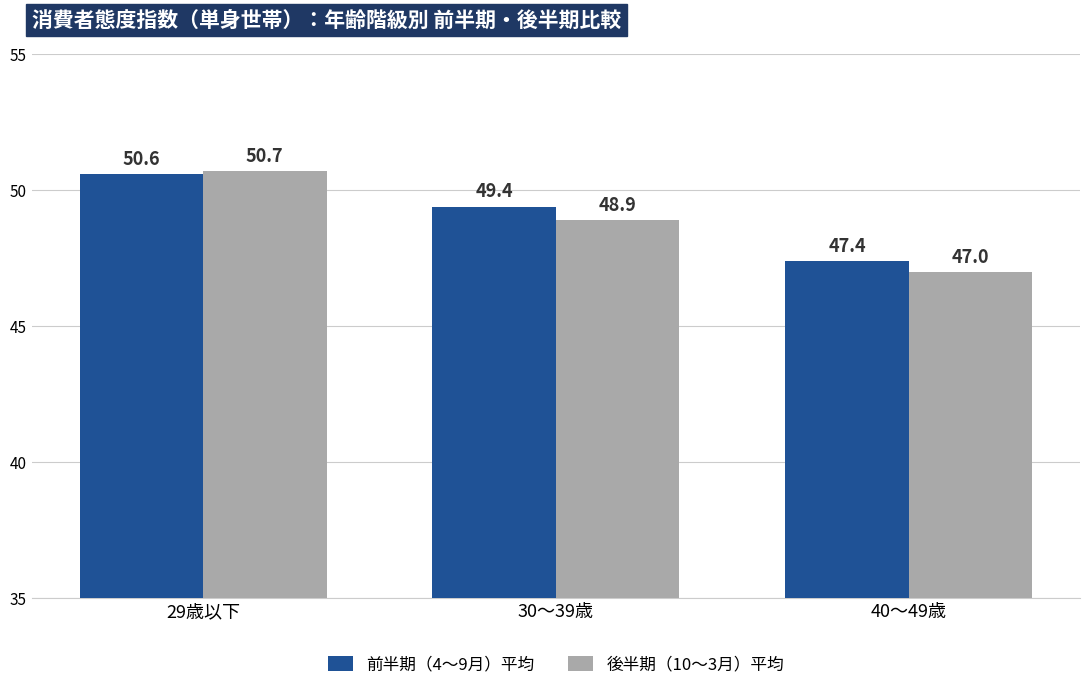

What is the label of the 3rd bar from the right?

29歳以下